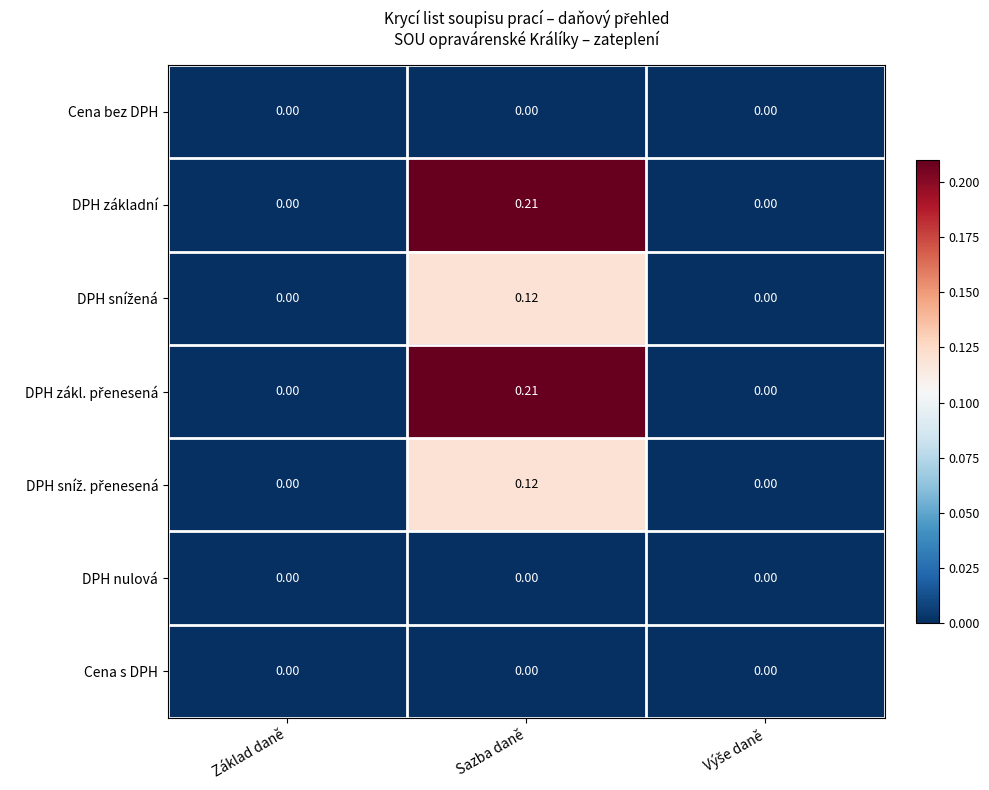

At which category is the sum across all series the highest?

Sazba daně